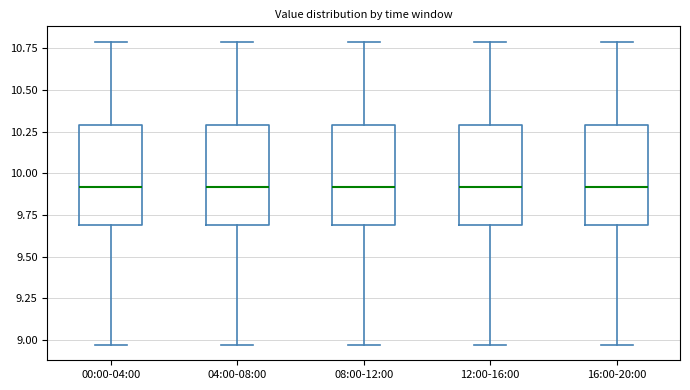

Reading left to right, transcribe this box plot: for each box, give where its median line is, the range the box spans, and where its two whiskers end, as read against the y-axis. The values are not printed on the chart, so give them approximately, as read against the axis.

00:00-04:00: median 9.90, box 9.70 to 10.30, whiskers 8.95 to 10.80
04:00-08:00: median 9.90, box 9.70 to 10.30, whiskers 8.95 to 10.80
08:00-12:00: median 9.90, box 9.70 to 10.30, whiskers 8.95 to 10.80
12:00-16:00: median 9.90, box 9.70 to 10.30, whiskers 8.95 to 10.80
16:00-20:00: median 9.90, box 9.70 to 10.30, whiskers 8.95 to 10.80